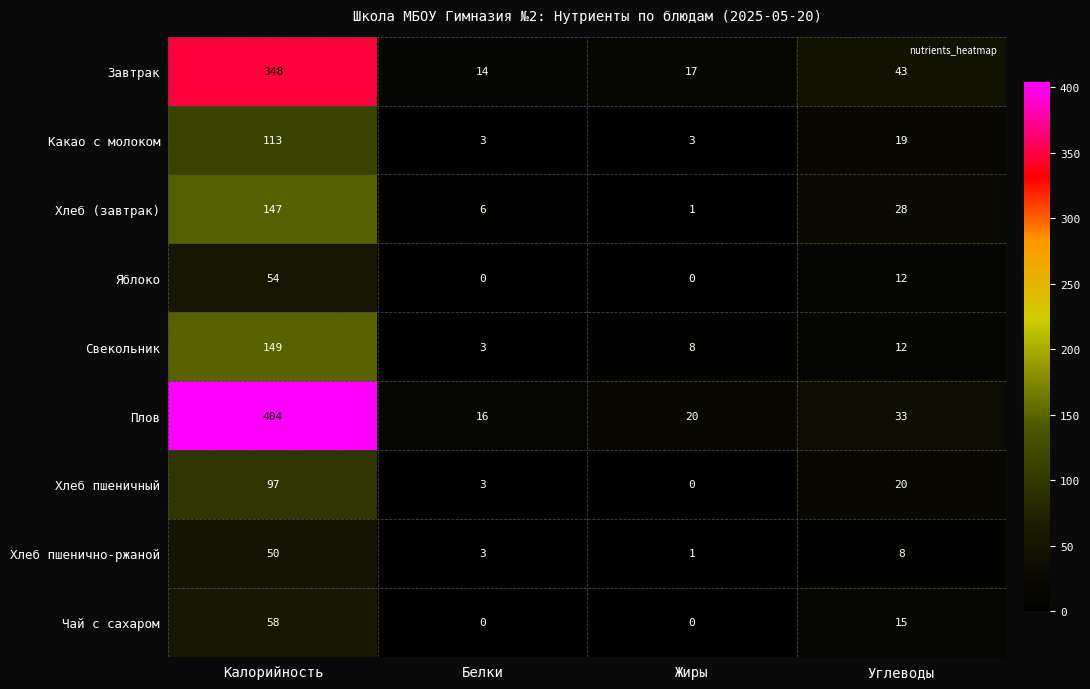

True or false: Плов has a value of 6 at Жиры.

False